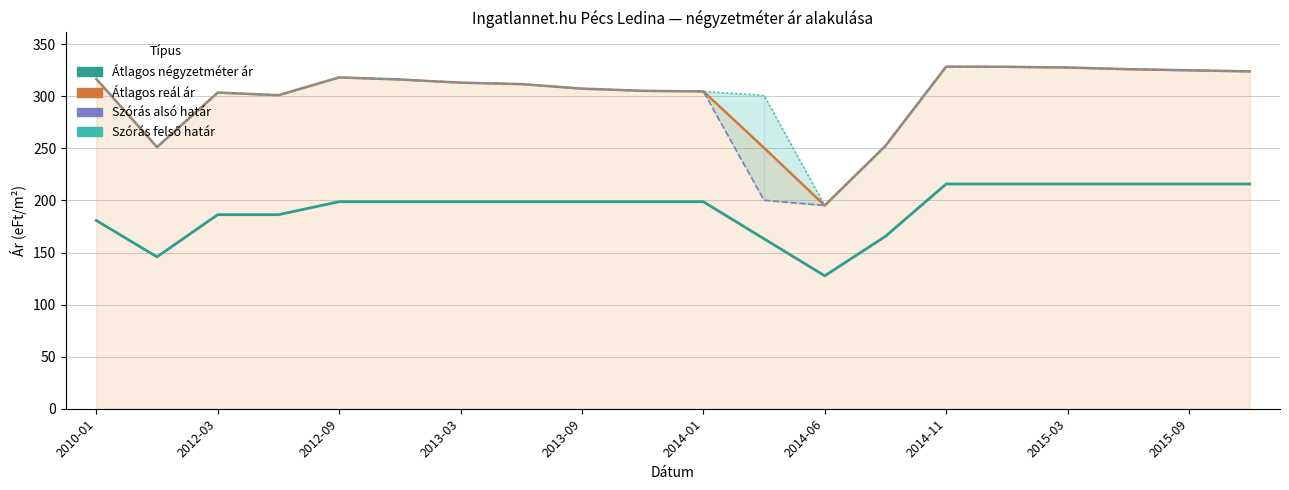

What is the maximum value for Szórás alsó határ?

328.6